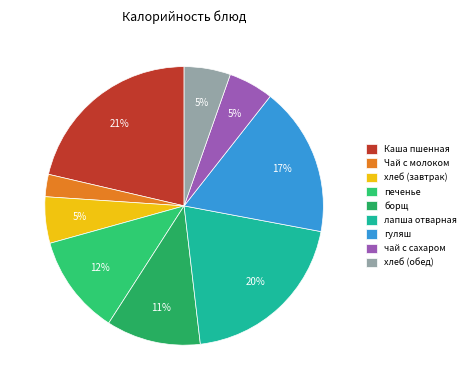

What is the ratio of the value at хлеб (обед) to the value at гуляш?

0.3